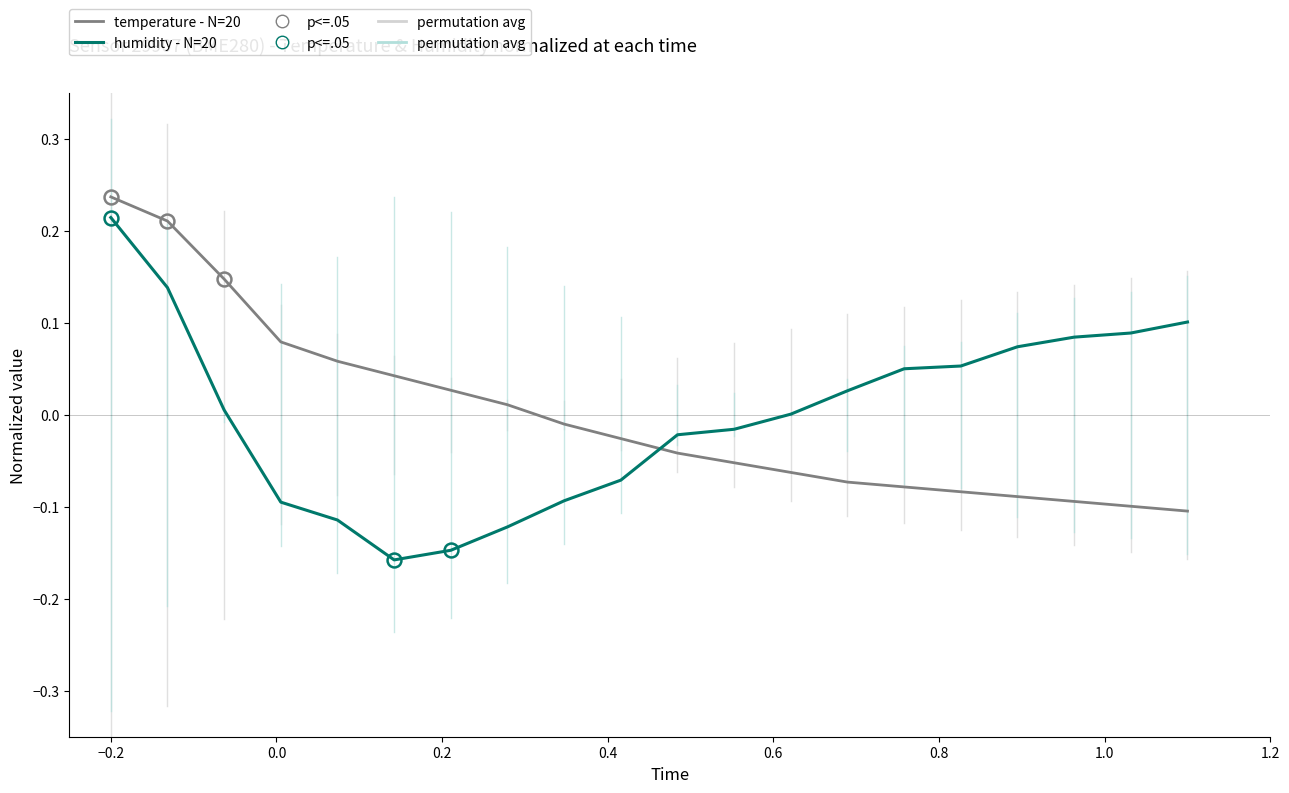

True or false: humidity - N=20 and temperature - N=20 intersect in this chart.

True